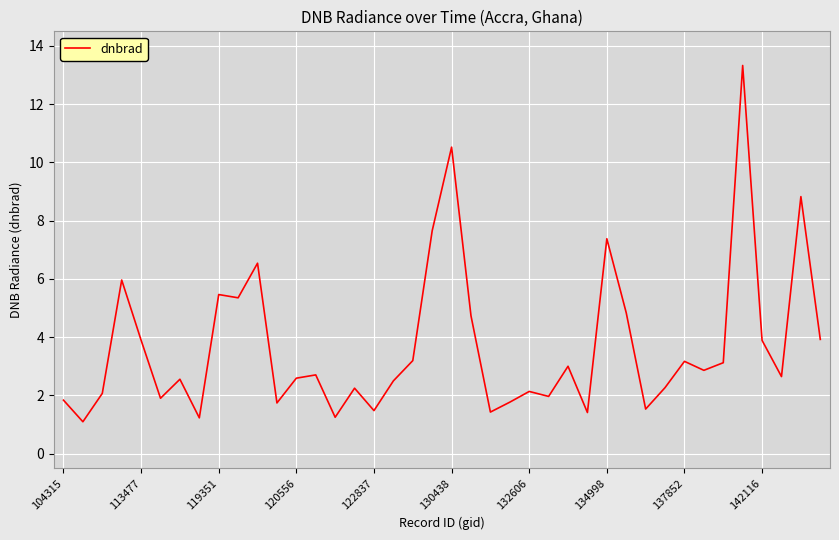

What is the smallest value displayed?

1.1